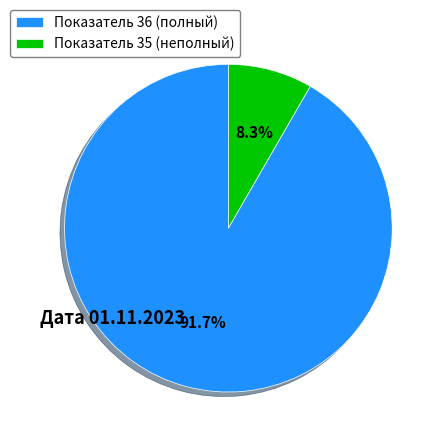

What is the majority slice?

Показатель 36 (полный)